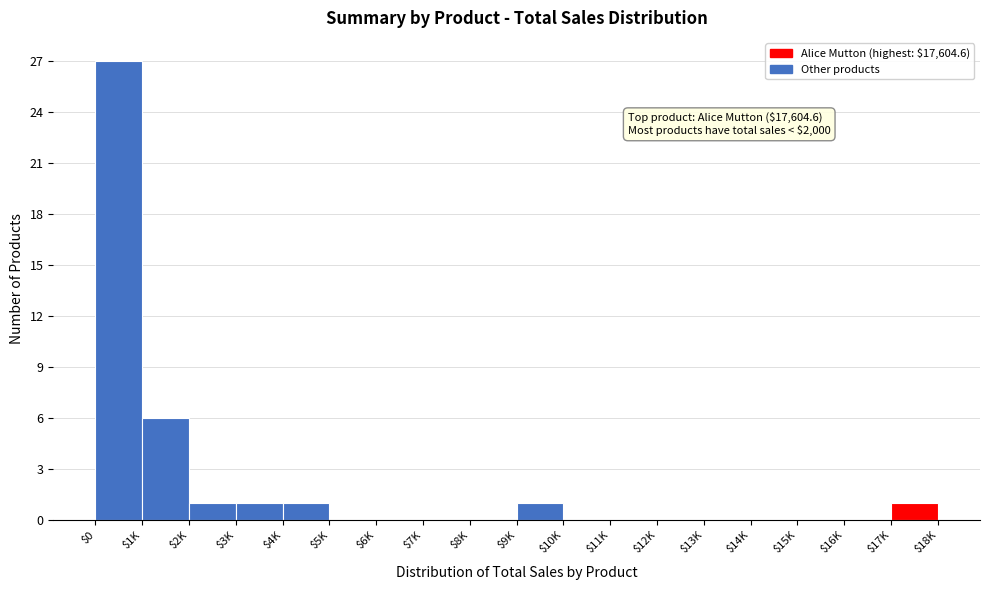

What is the sum of all values?

38